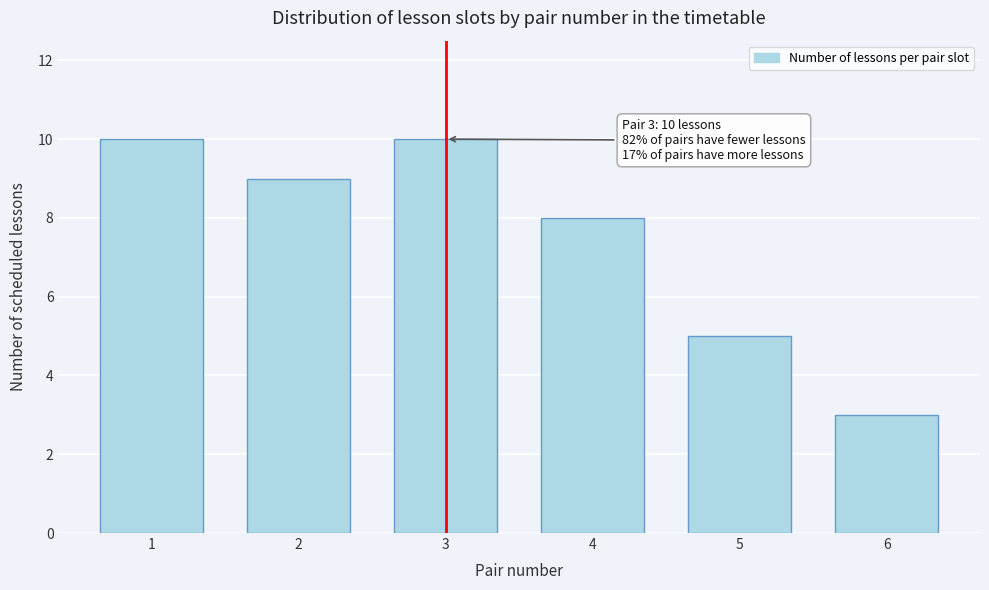

Reading right to left, list all the values displayed in this chart.

3	5	8	10	9	10